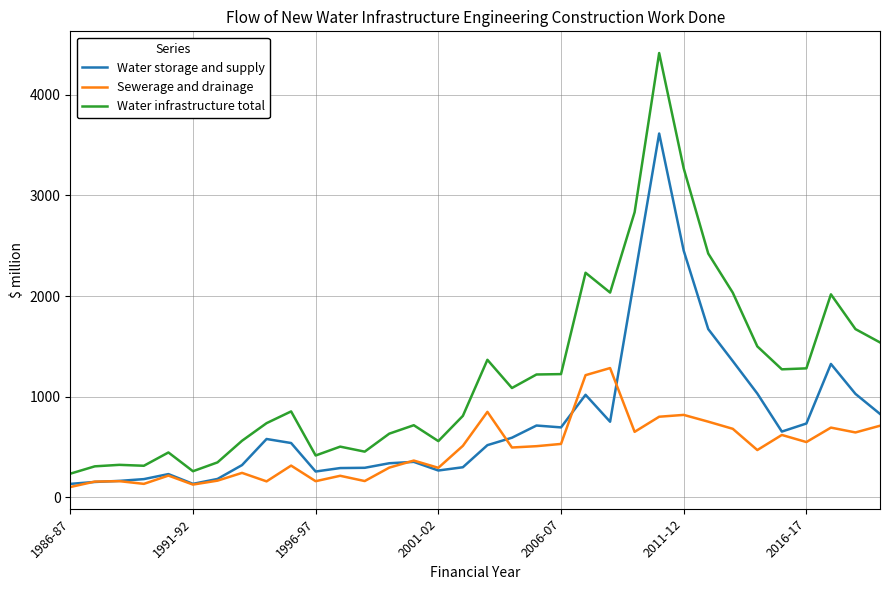

What is the lowest value of the Sewerage and drainage series?

101.2